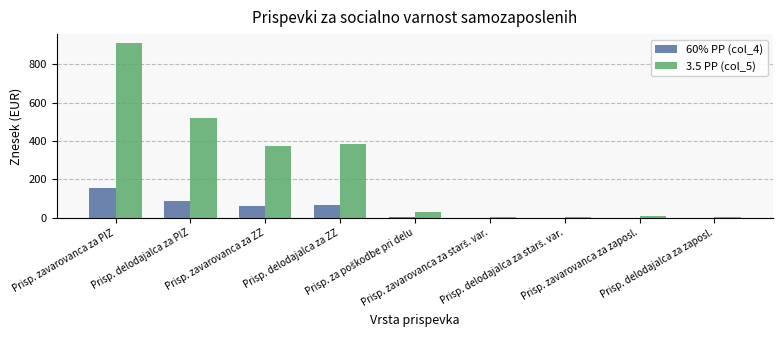

What is the maximum value shown in the chart?

912.2